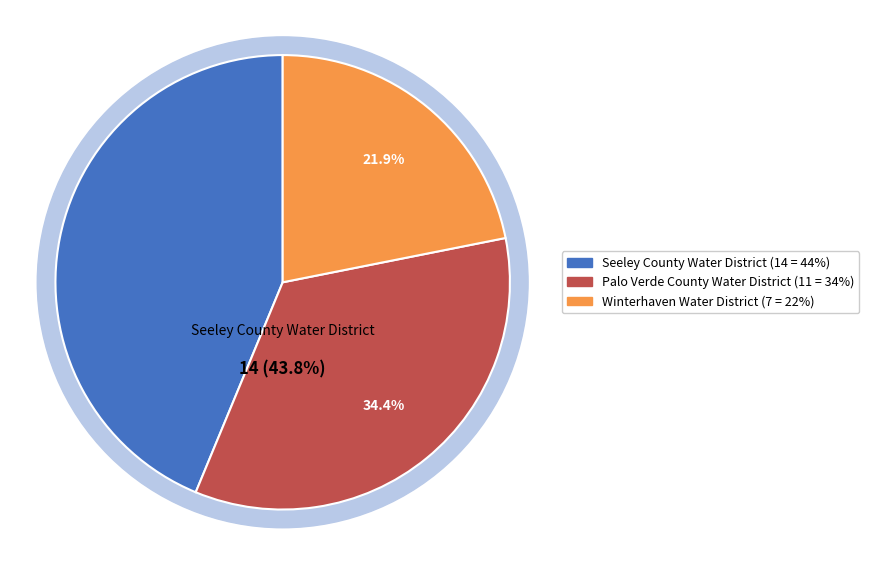

Do Palo Verde County Water District and Seeley County Water District together represent more than half of the pie?

Yes